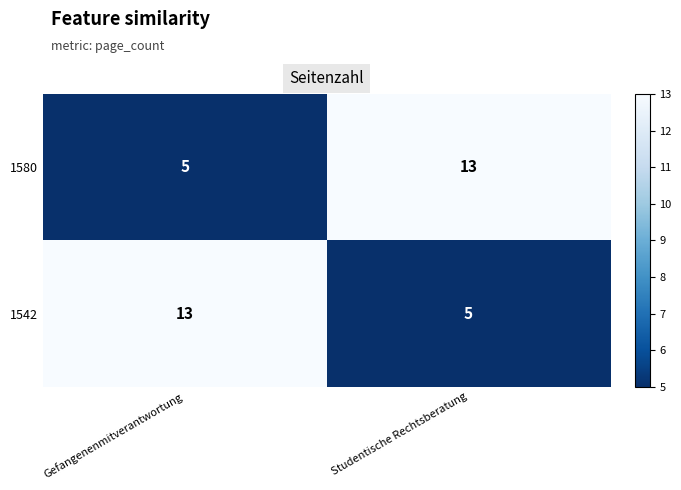

At Gefangenenmitverantwortung, list the series in order from smallest to largest.

1580, 1542